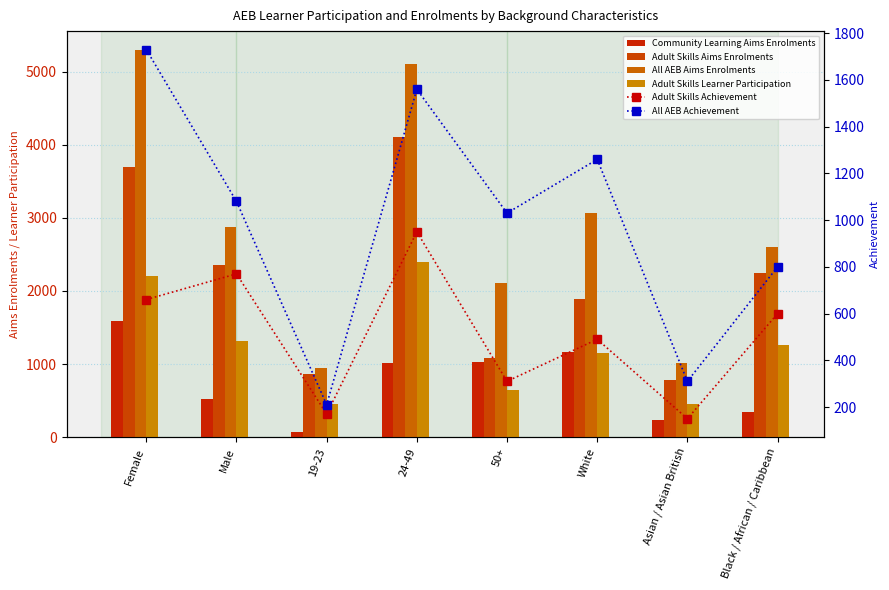

True or false: Adult Skills Learner Participation has a value of 1089 at 50+.

False